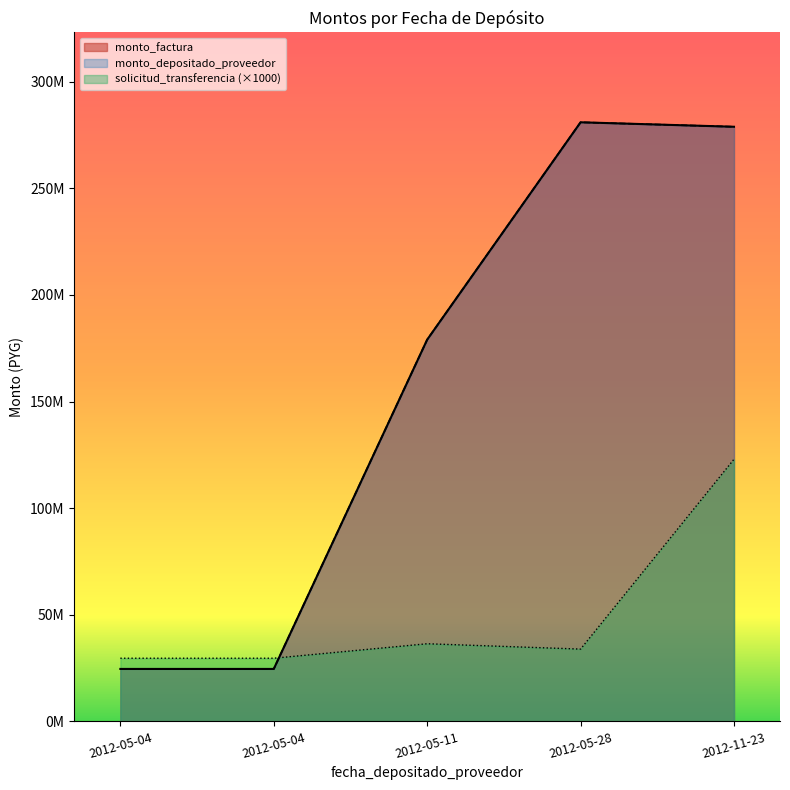

Where is monto_depositado_proveedor nearest to the value 152758250?

2012-05-11